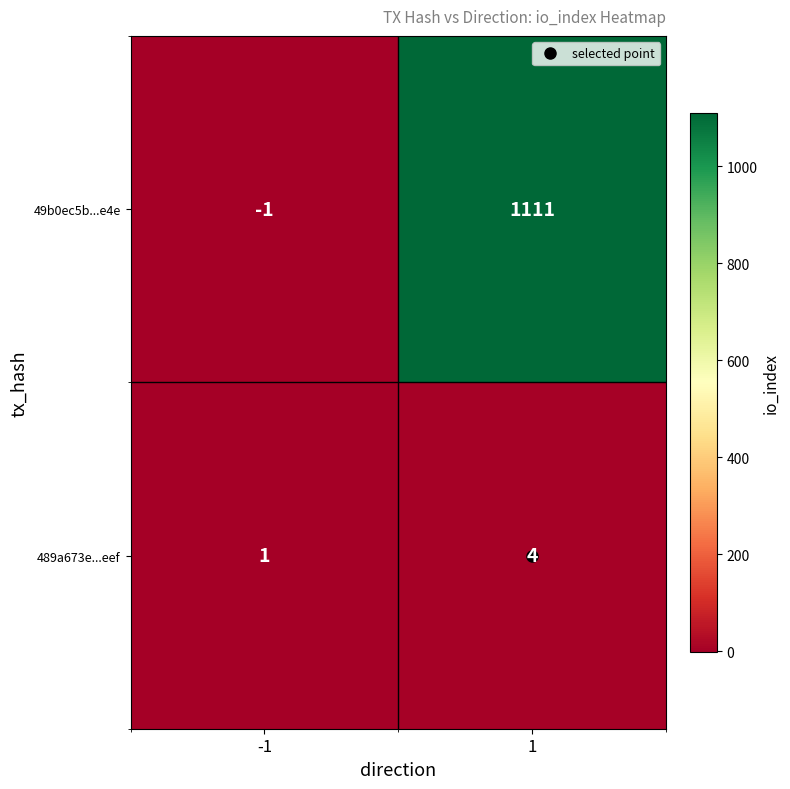

Is the value of 49b0ec5b...e4e at -1 greater than the value of 489a673e...eef at 1?

No